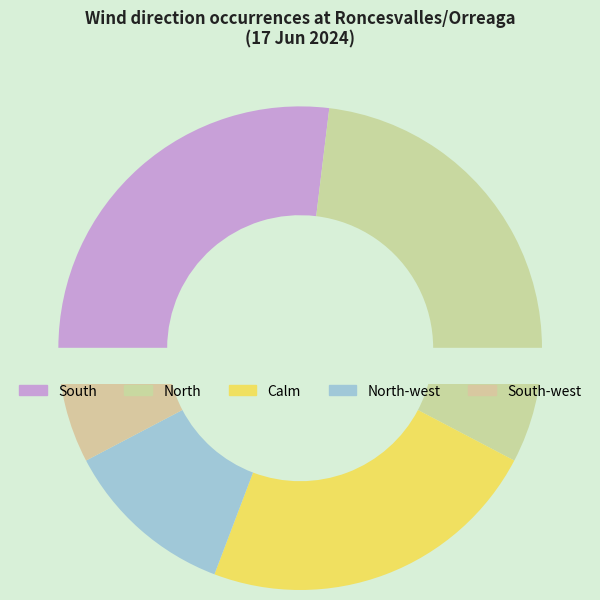

Rank the categories by value from highest to lowest.

South, North, Calm, North-west, South-west